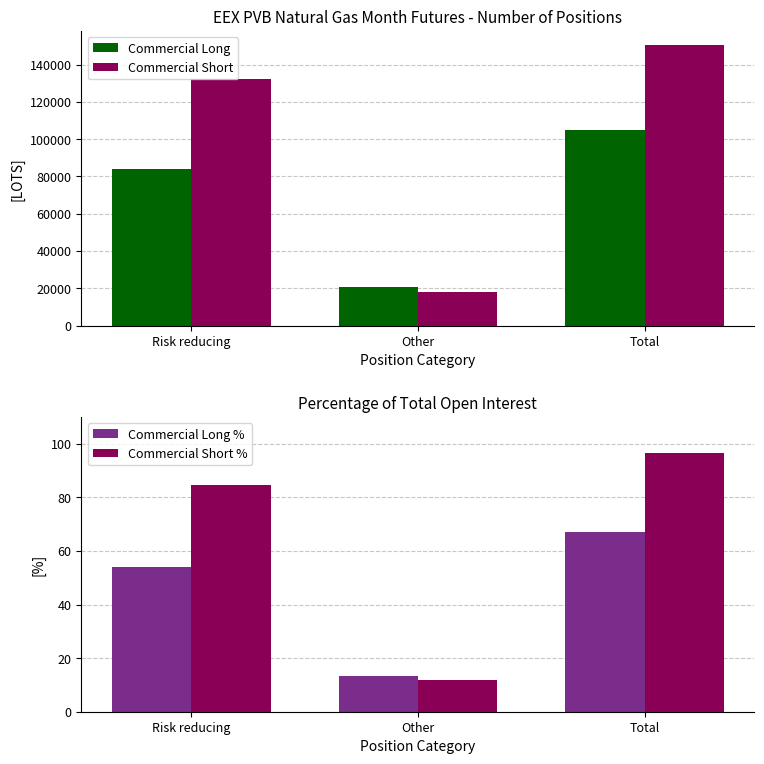

What is the highest value of the Commercial Short % series?

96.5